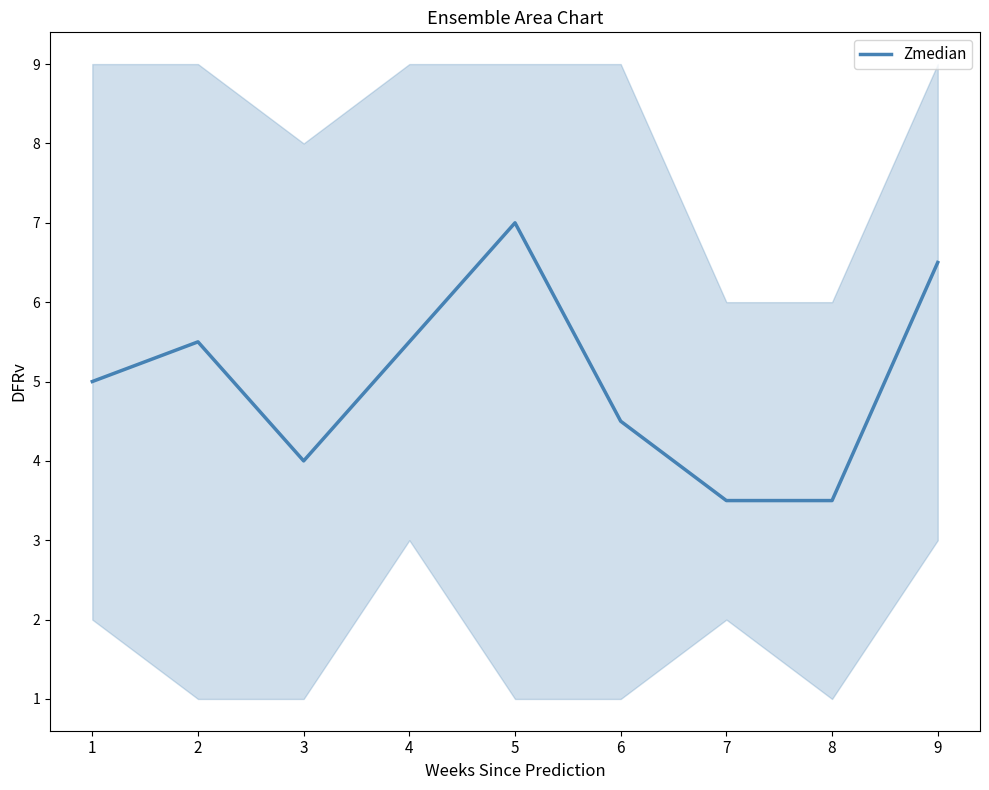

At which category does the data reach its first local valley?

3